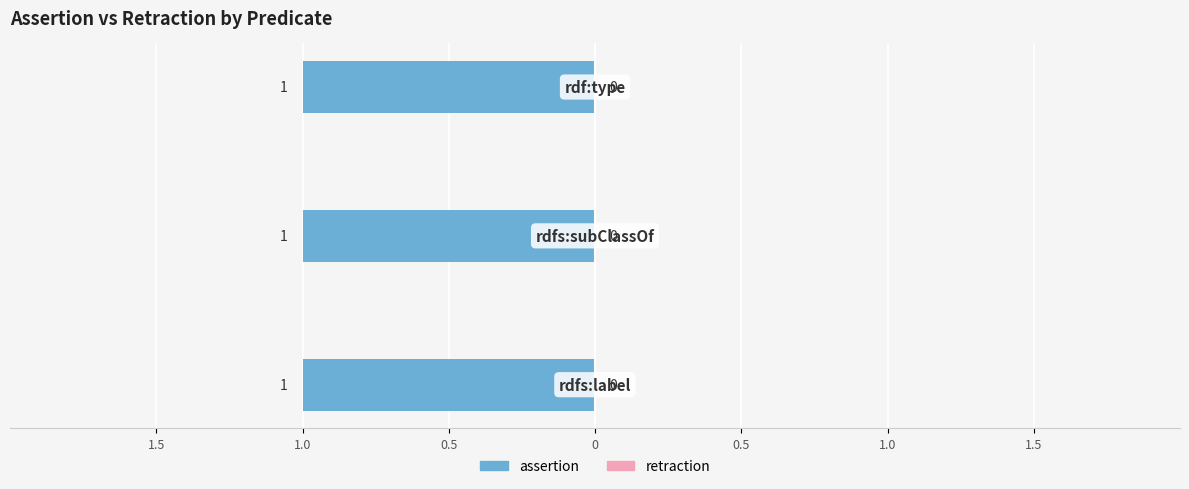

At rdf:type, list the series in order from smallest to largest.

retraction, assertion